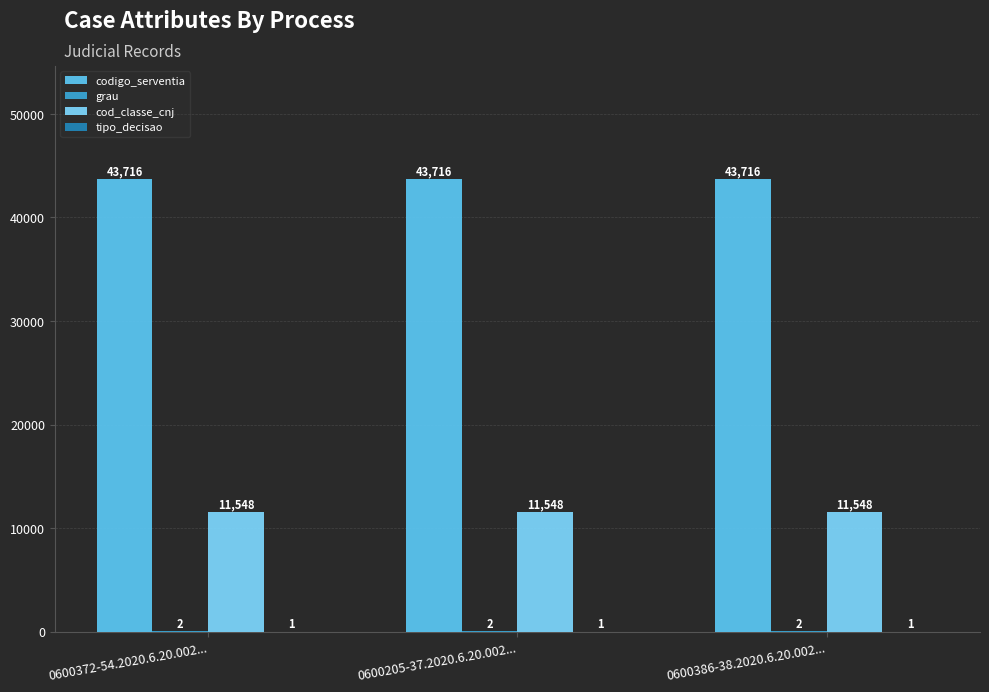

What is the minimum value shown in the chart?

1